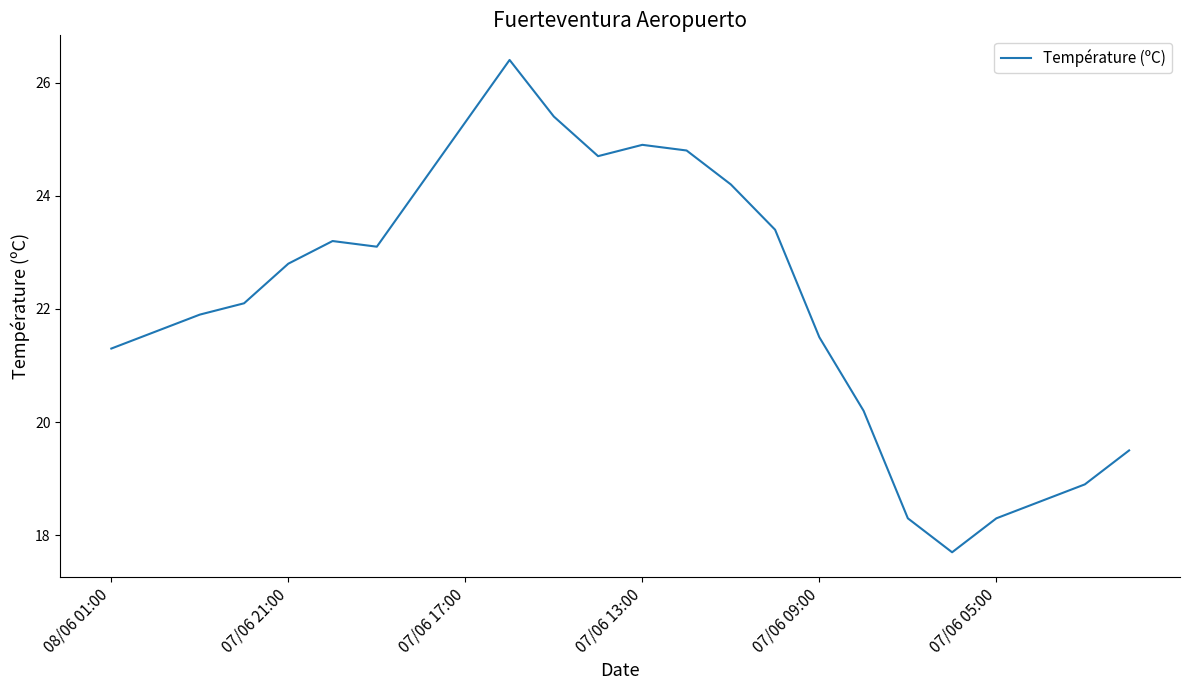

What is the smallest value displayed?

17.7